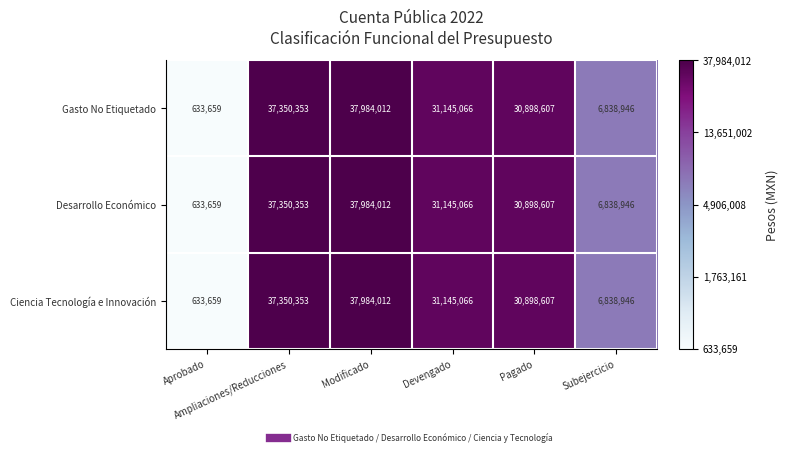

What is the smallest value displayed?

633659